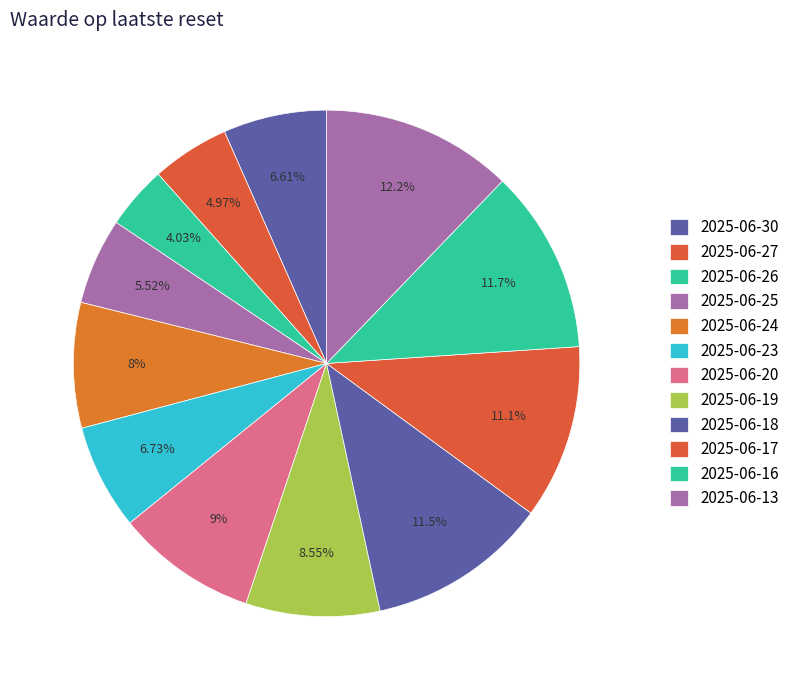

How many slices are in this pie chart?

12